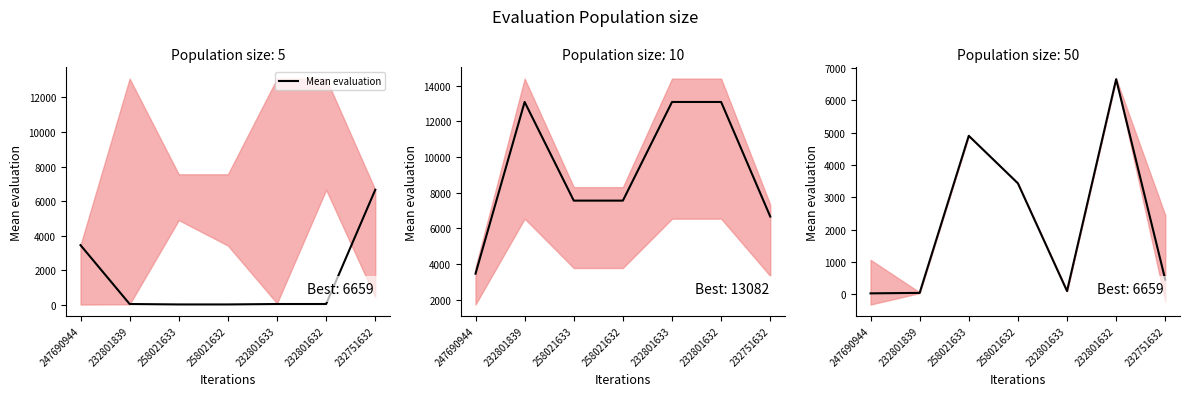

List the labels in order of value, largest first.

232801632, 258021633, 258021632, 232751632, 232801633, 232801839, 247690944